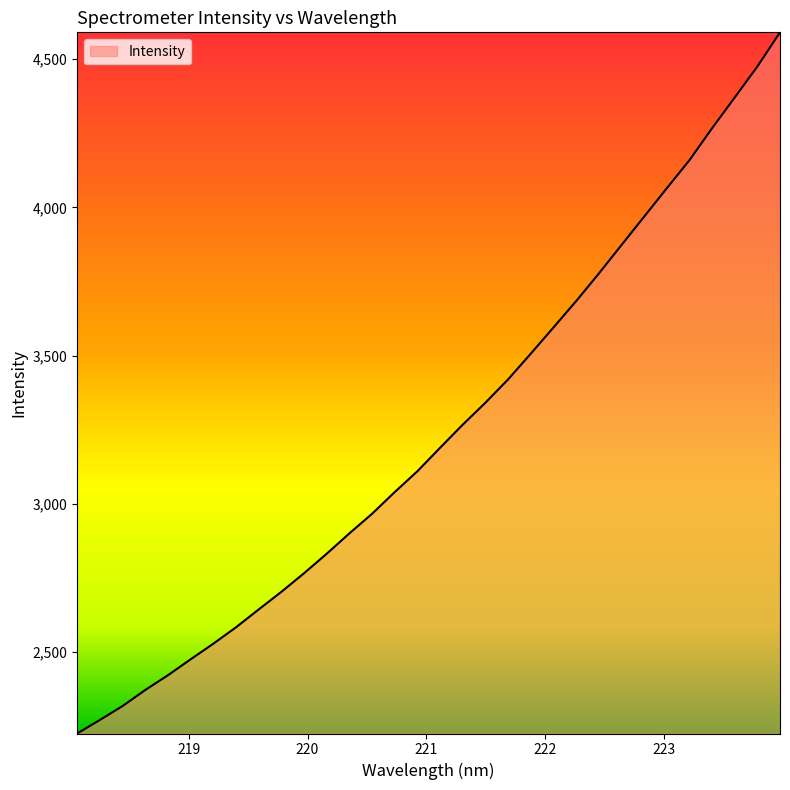

How many series are shown in this chart?

1